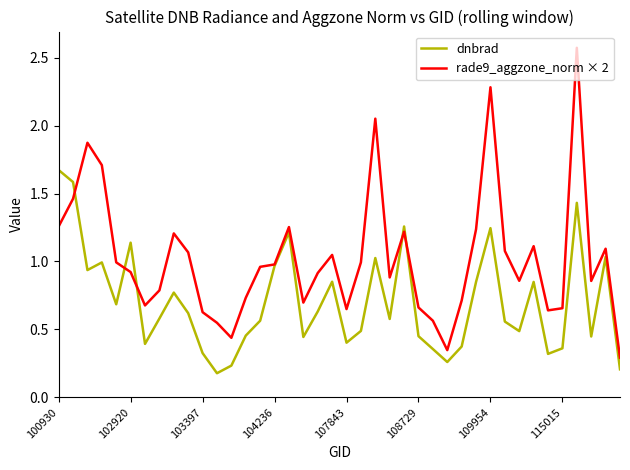

Which series has the largest total across all categories?

rade9_aggzone_norm × 2